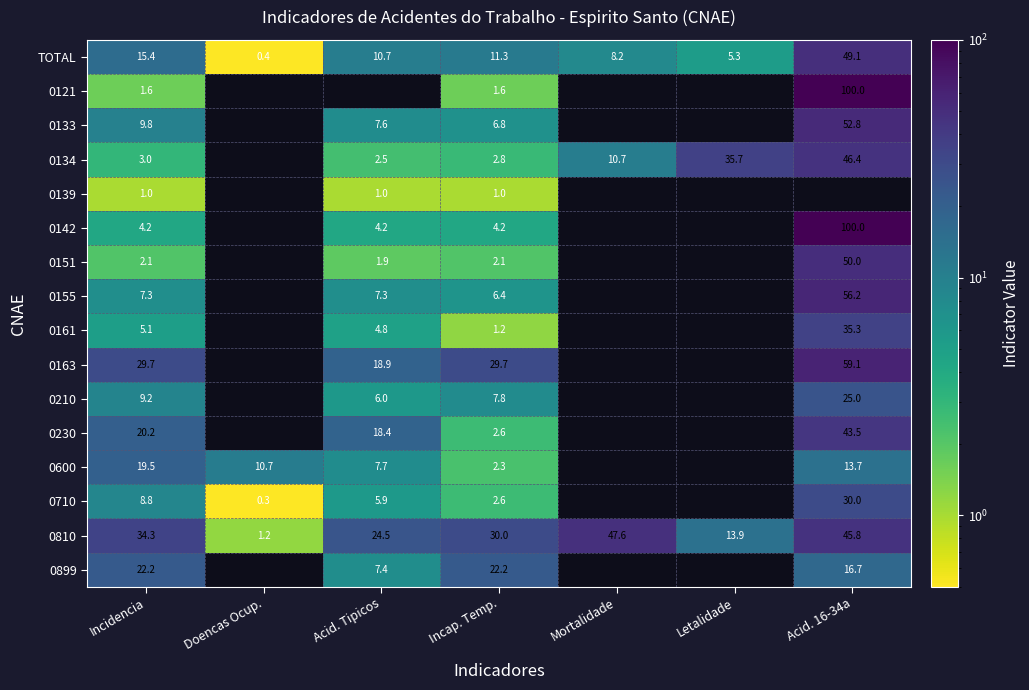

Between Doencas Ocup. and Incap. Temp., which is larger?

Incap. Temp.